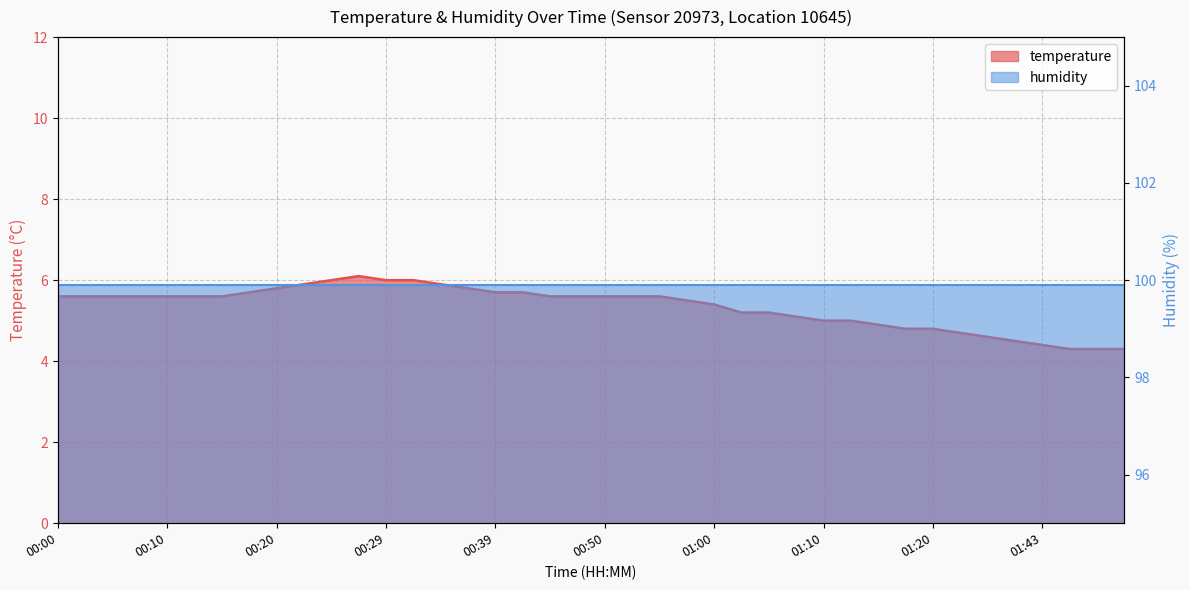

What is the sum of all values?

213.8